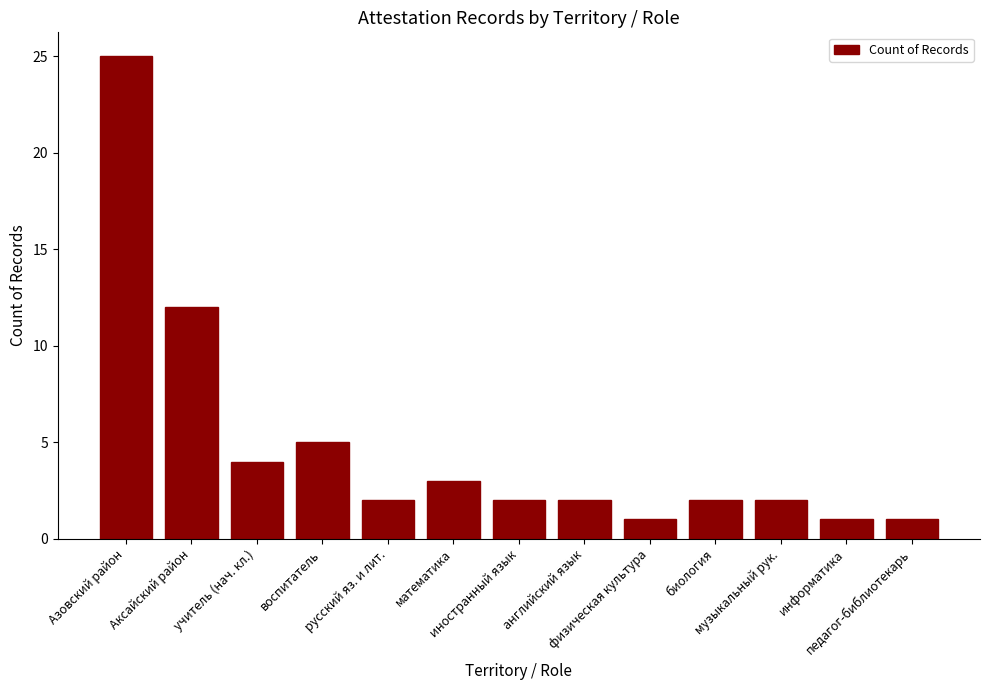

Which category has the highest value across all series?

Азовский район